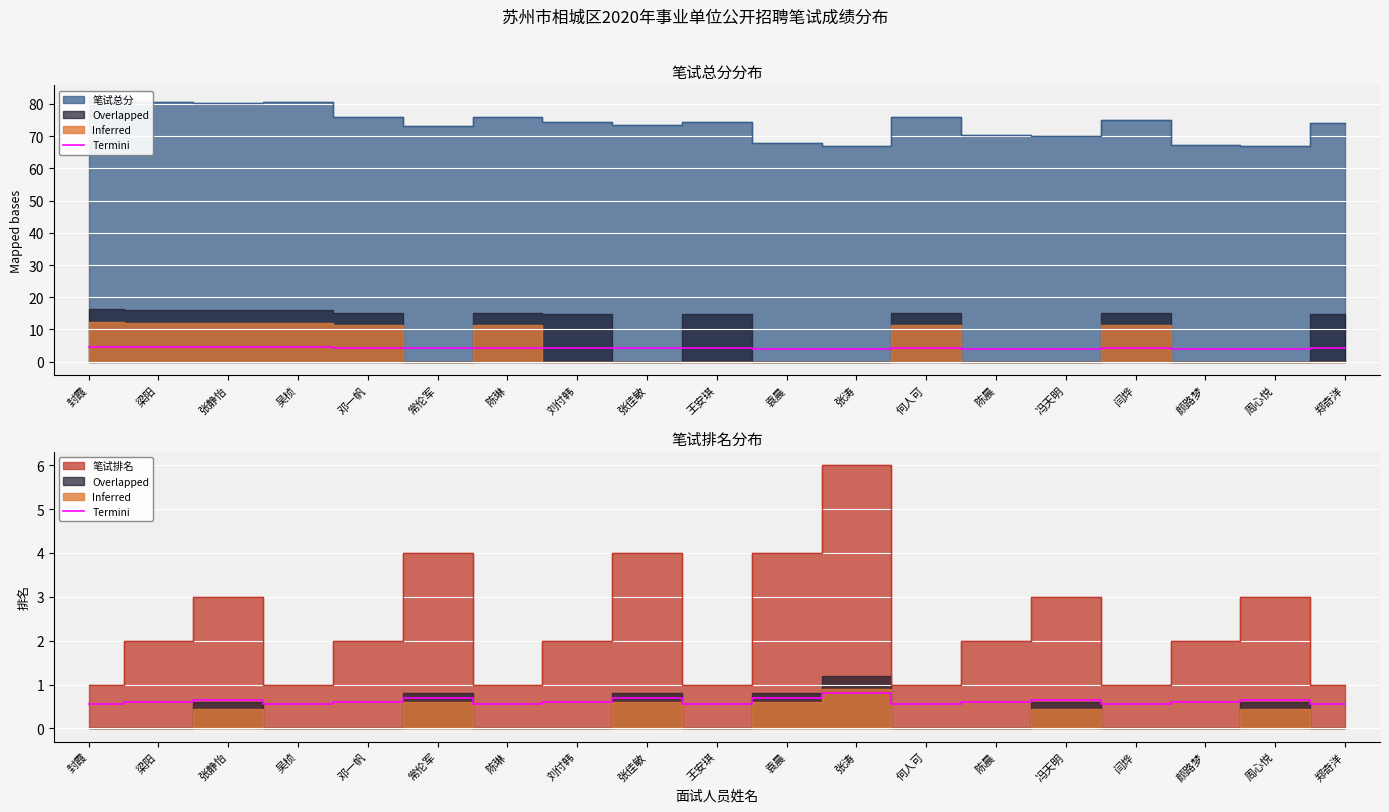

Where is the data nearest to the value 0?

封霞